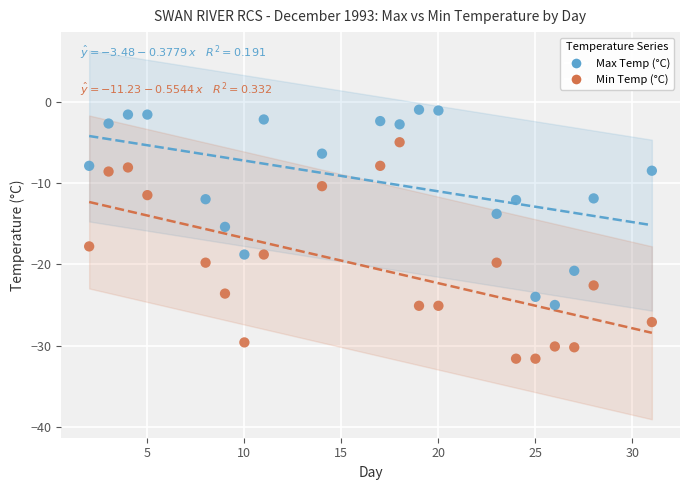

Across all series, what Y value is closest to -16?

-15.4